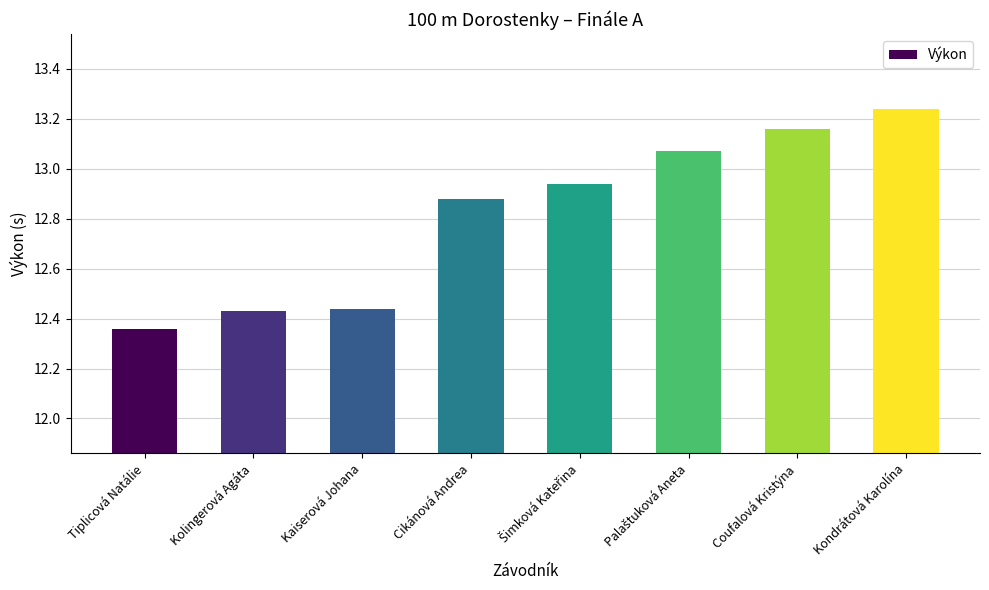

What is the sum of all values?

102.5